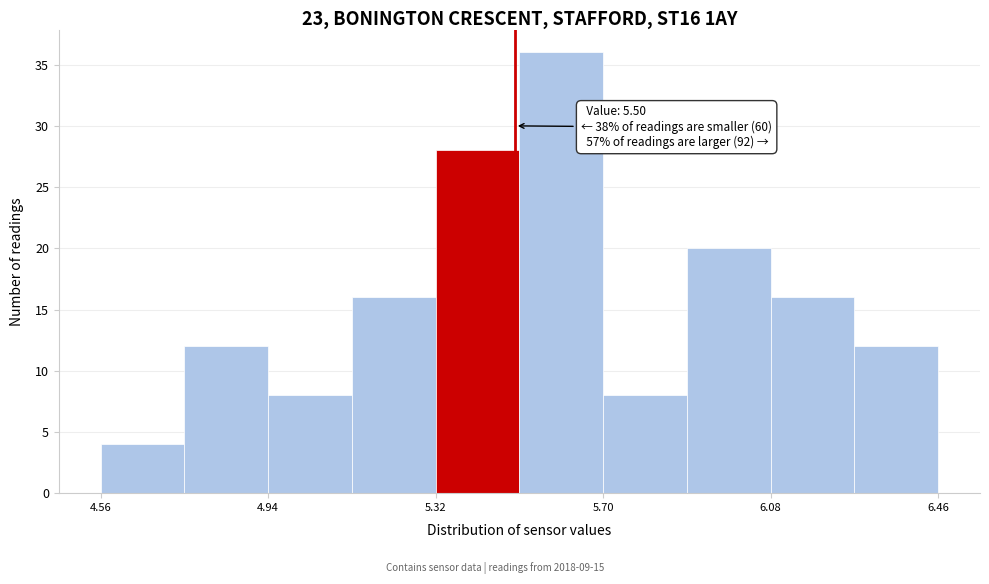

Read against the x-axis, roughly where is the centre of the tallest bar?

5.60